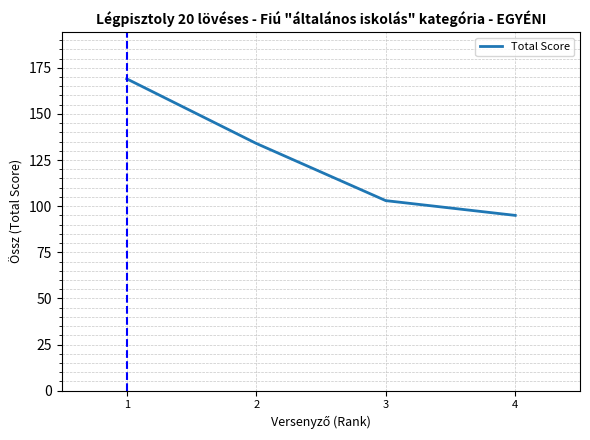

How many values are between 103 and 169?

3